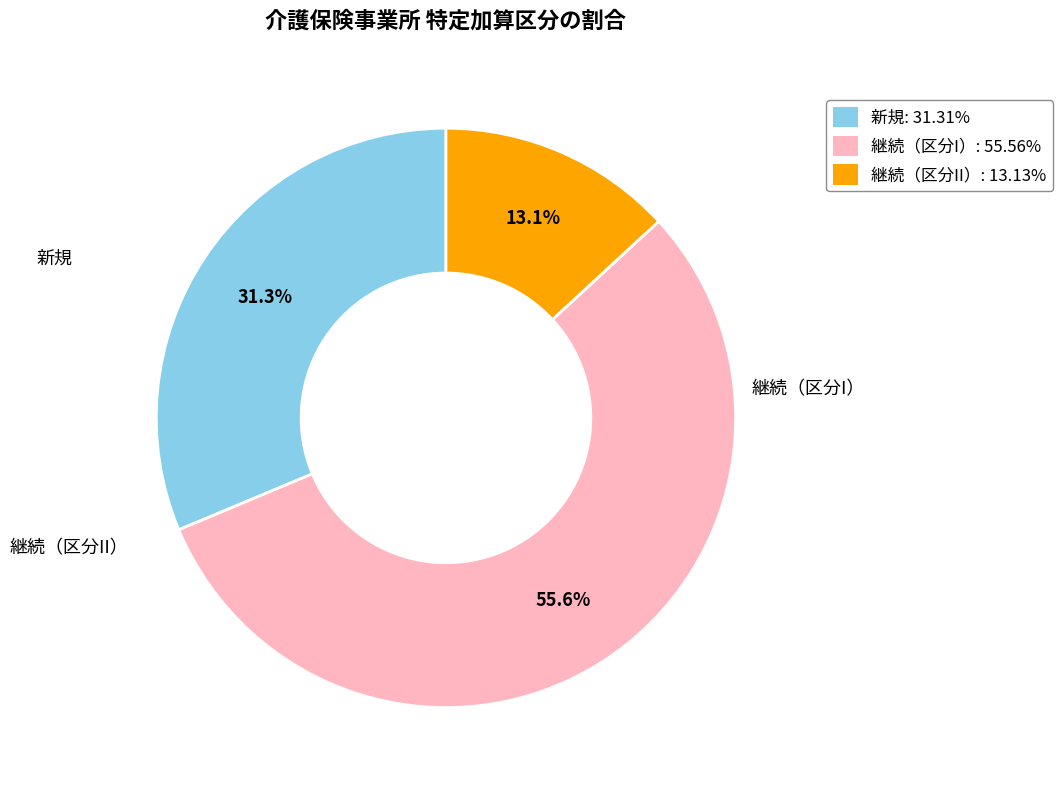

Count the number of slices in the pie.

3